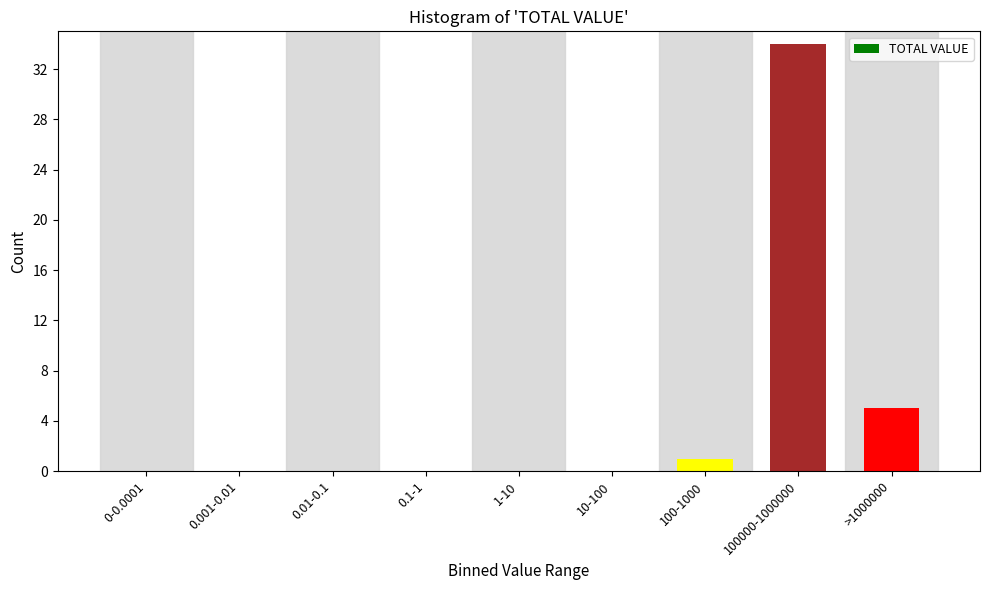

Reading left to right, extract all data points from this chart.

0-0.0001=0	0.001-0.01=0	0.01-0.1=0	0.1-1=0	1-10=0	10-100=0	100-1000=1	100000-1000000=34	>1000000=5